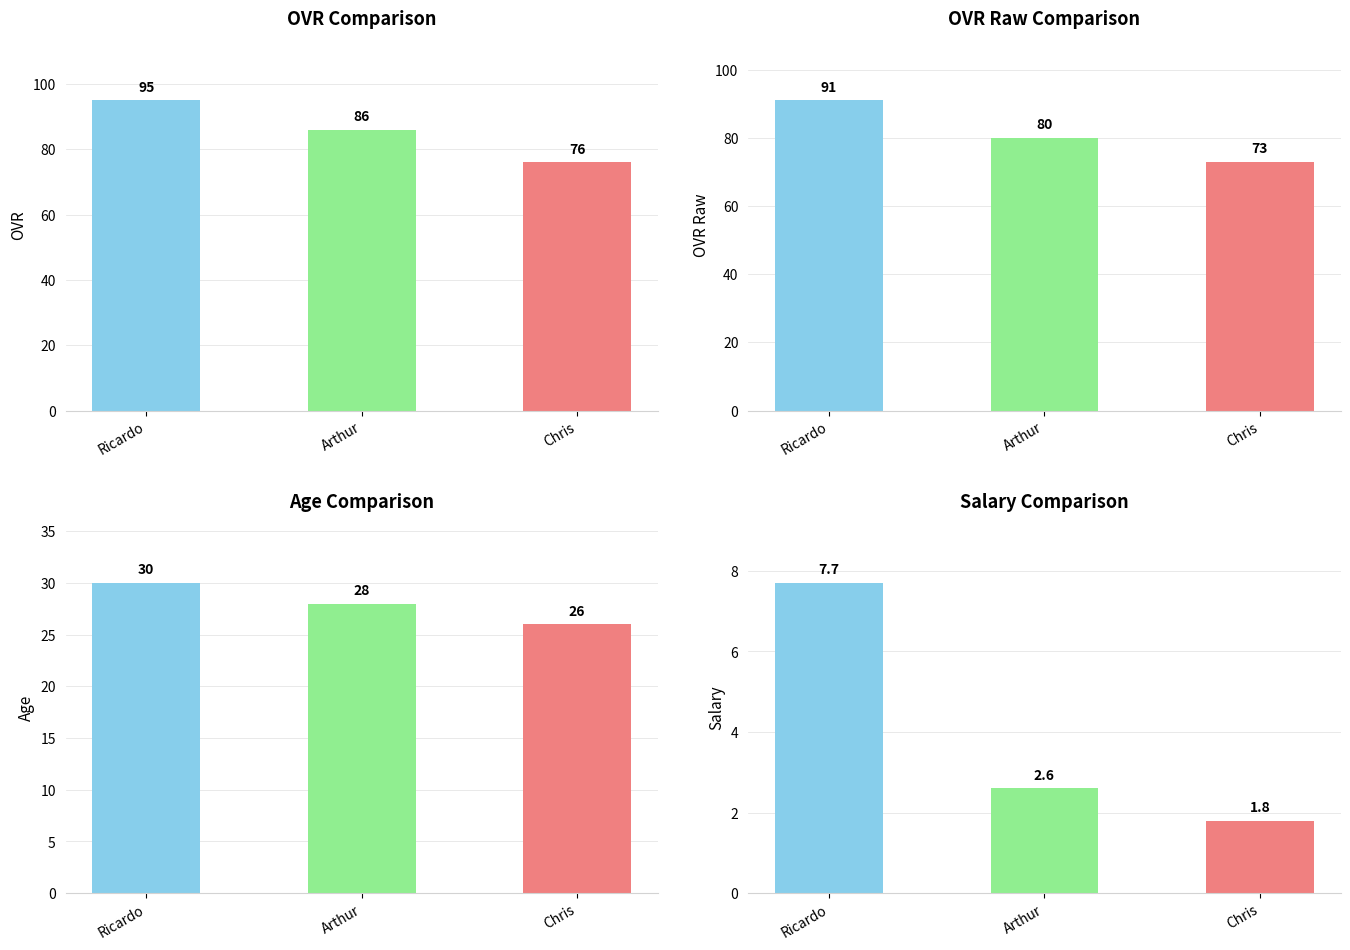

Which label corresponds to the smallest value in the chart?

Chris